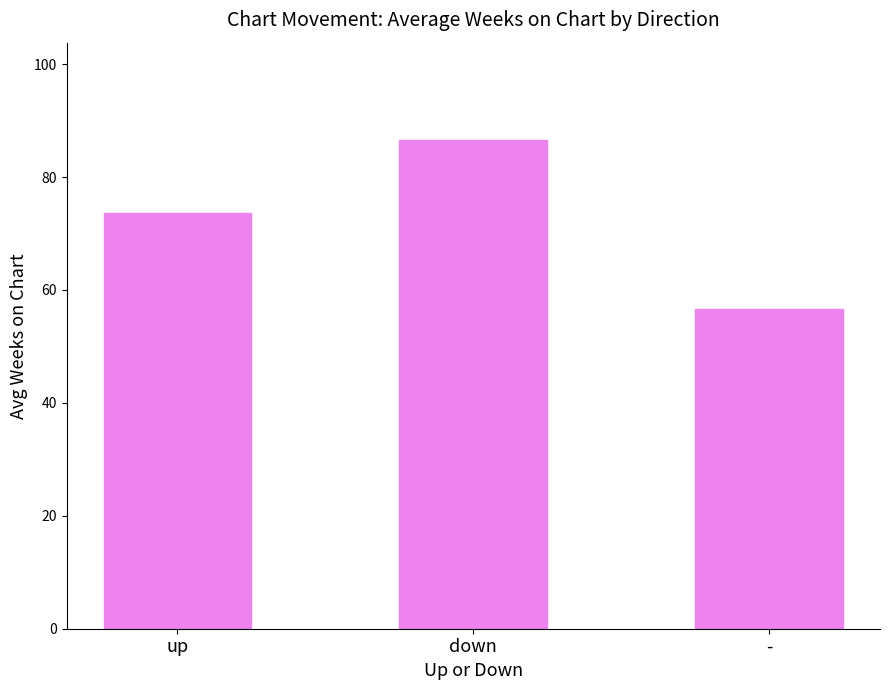

True or false: the data shows 56.7 at -.

True